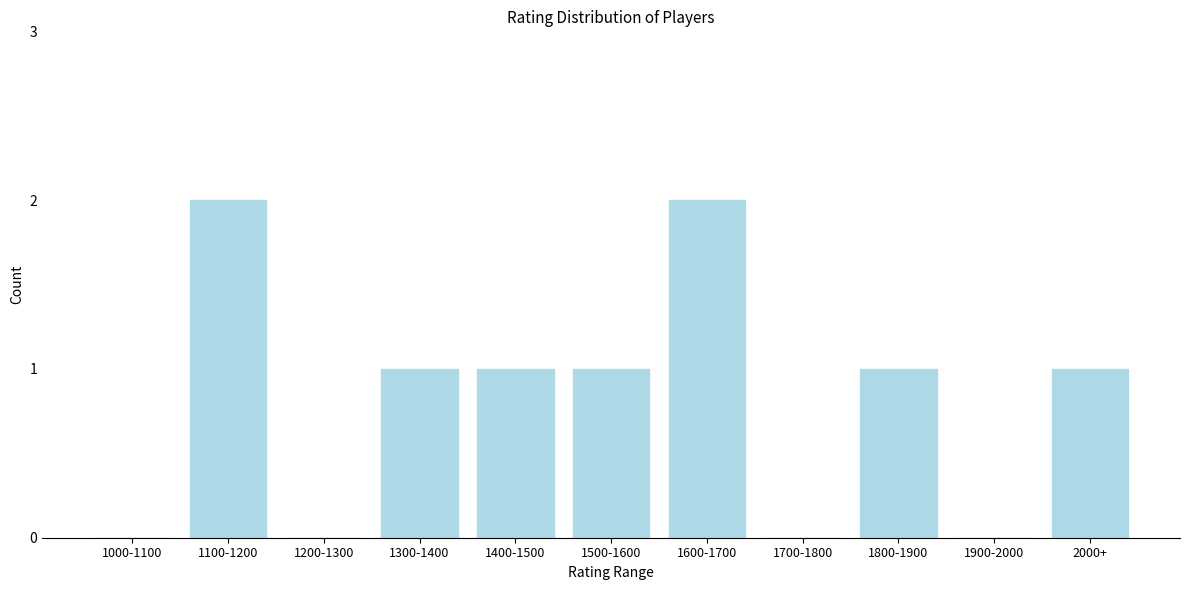

Reading left to right, extract all data points from this chart.

1000-1100=0	1100-1200=2	1200-1300=0	1300-1400=1	1400-1500=1	1500-1600=1	1600-1700=2	1700-1800=0	1800-1900=1	1900-2000=0	2000+=1